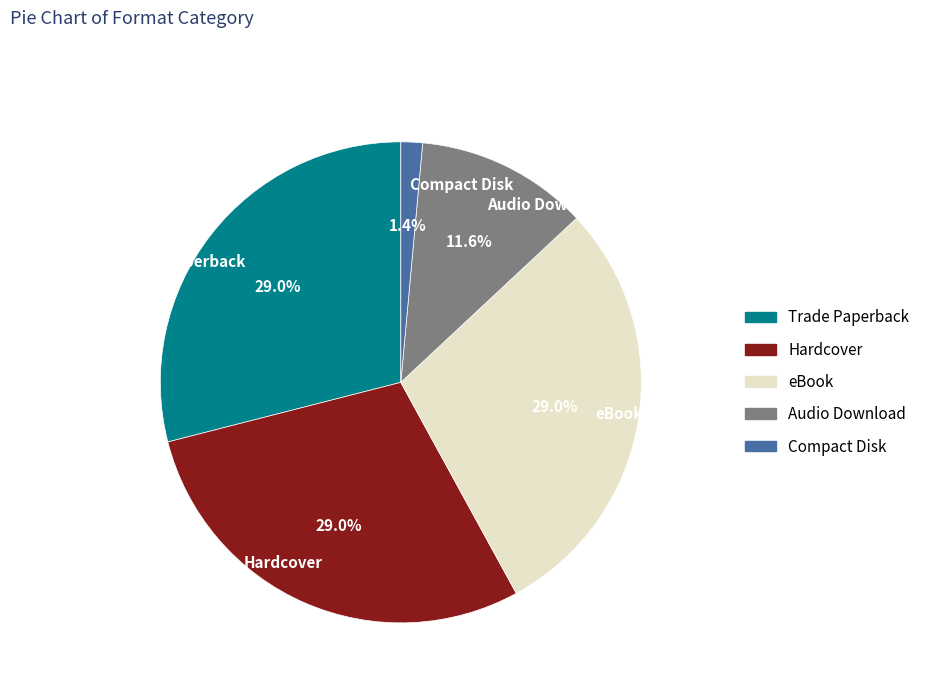

To the nearest percent, what portion does eBook represent?

29%